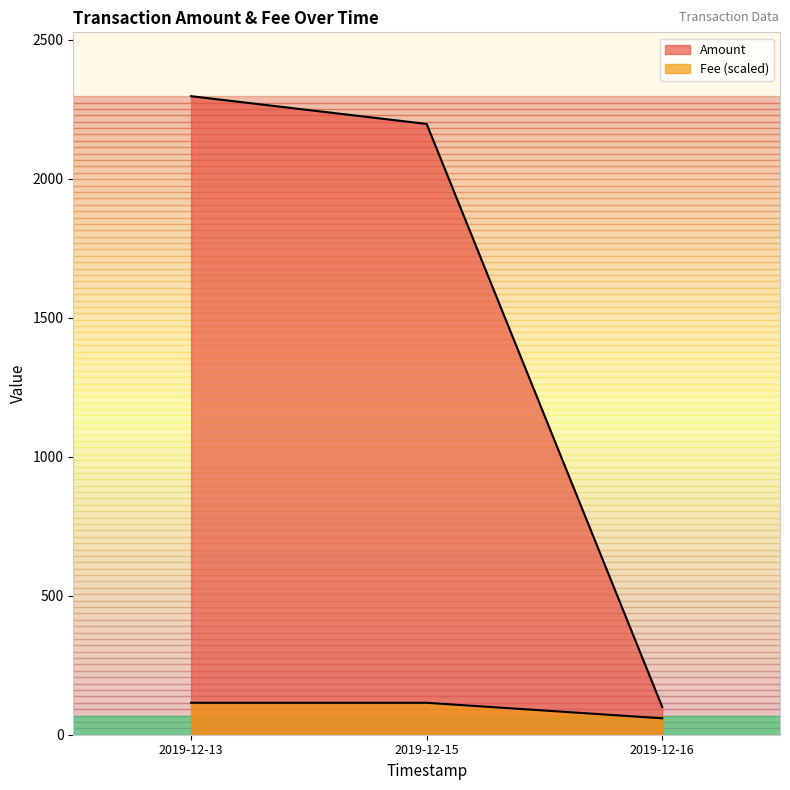

Is it true that Amount equals 100.0 at 2019-12-16?

True